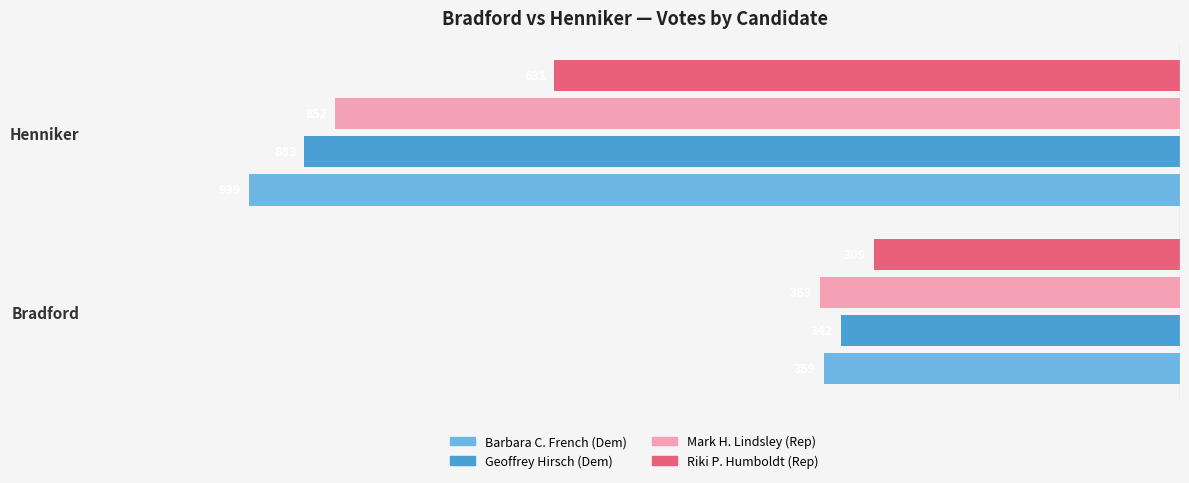

What are all the series names shown in the legend?

Barbara C. French (Dem), Geoffrey Hirsch (Dem), Mark H. Lindsley (Rep), Riki P. Humboldt (Rep)